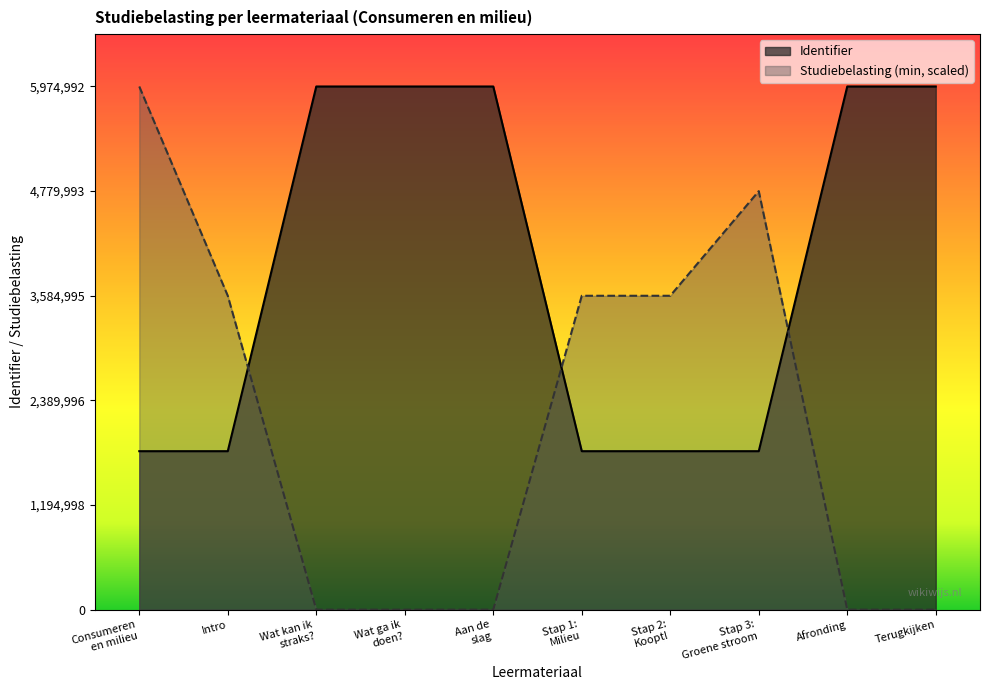

Reading right to left, transcribe all the data shown in this chart.

5974992.0	5974991.0	1809940.0	1809938.0	1809934.0	5974980.0	5974979.0	5974978.0	1809927.0	1809926.0